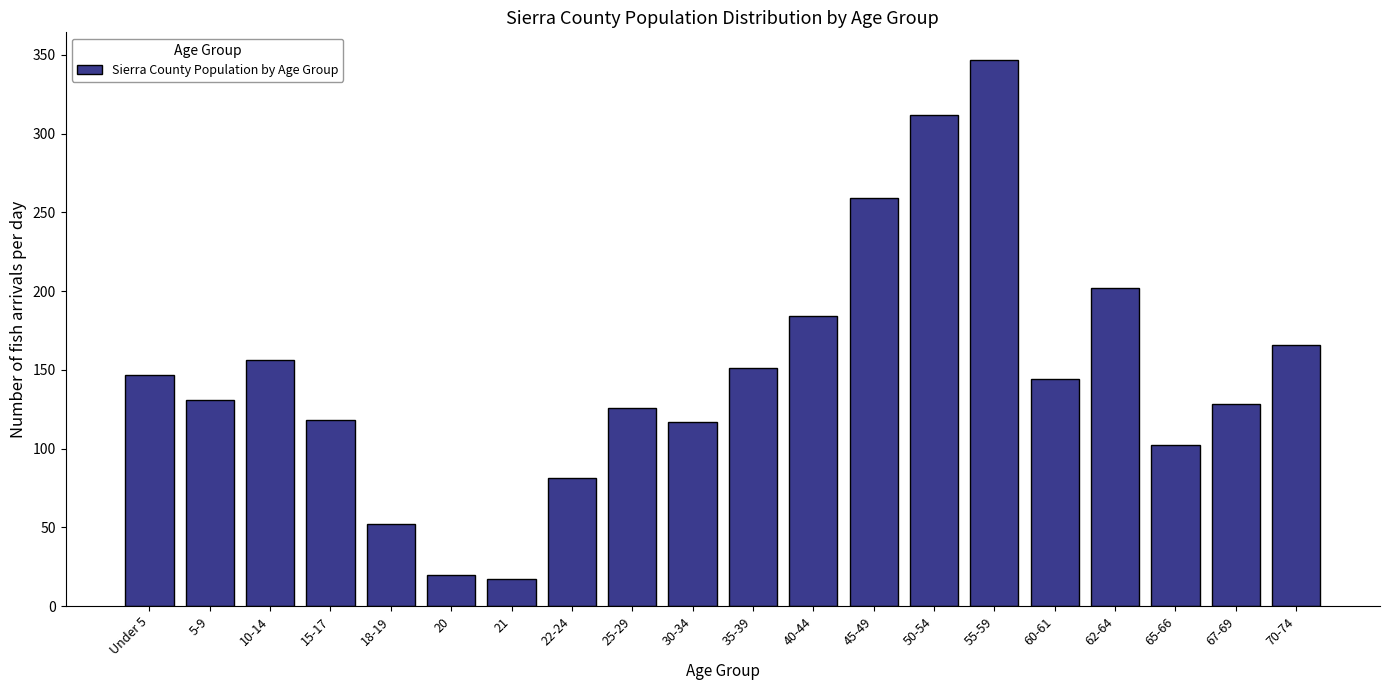

What is the difference between the second highest and second lowest values?

292